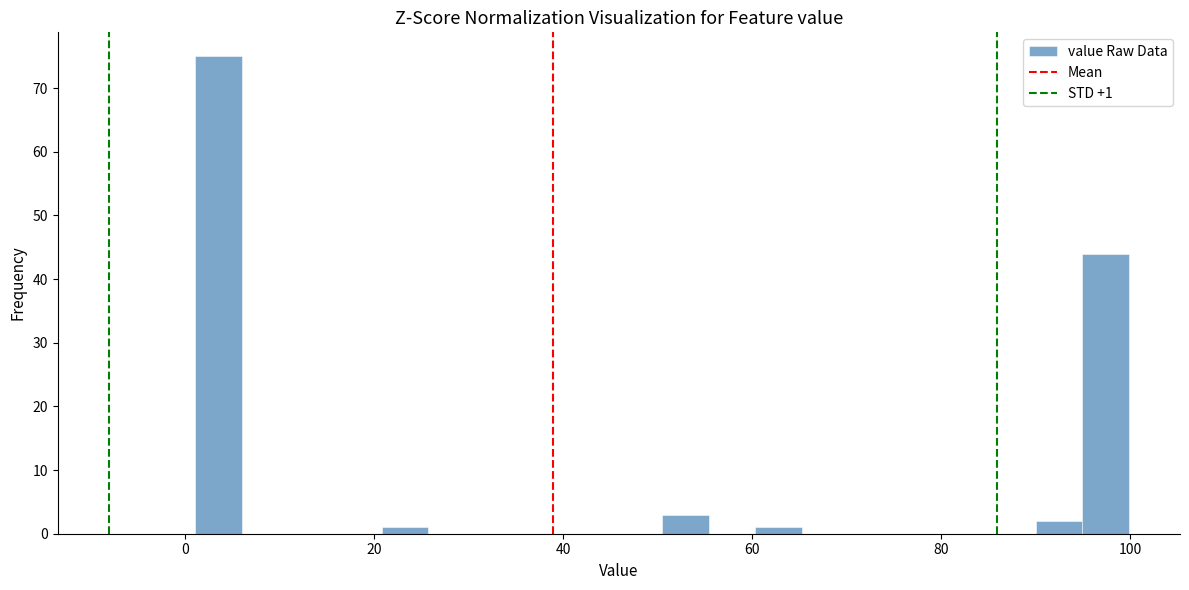

Read against the x-axis, roughly where is the centre of the tallest bar?

4